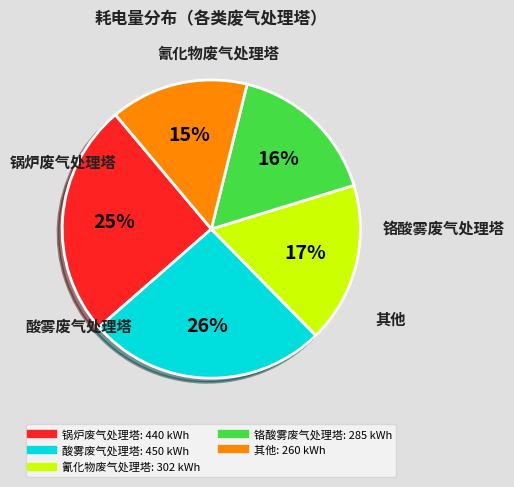

To the nearest percent, what is the average slice percentage?

20%